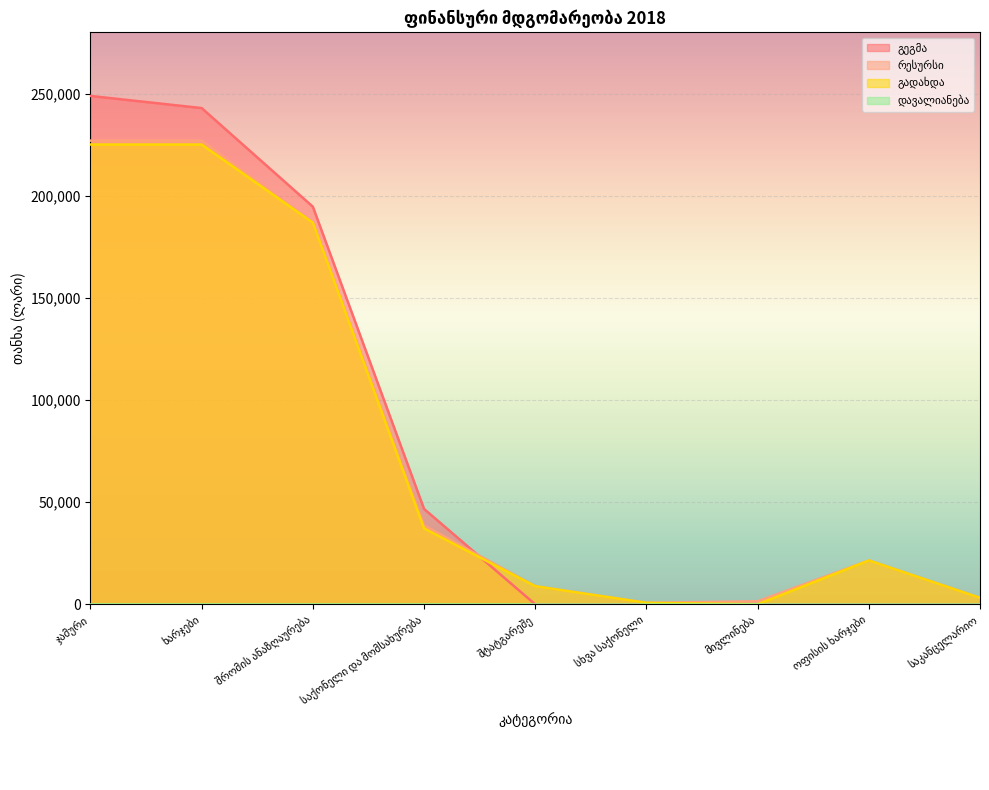

What is the value of the რესურსი point at the 6th from the left?

737.8